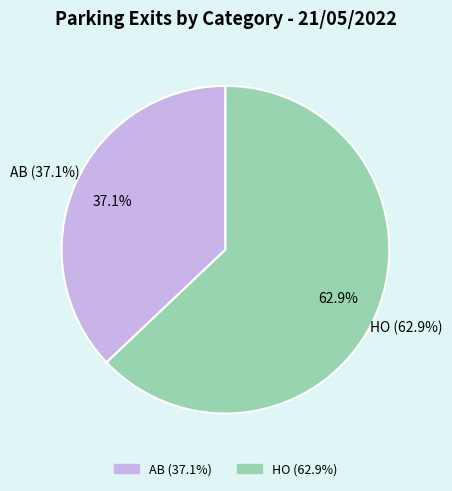

Count the number of slices in the pie.

2